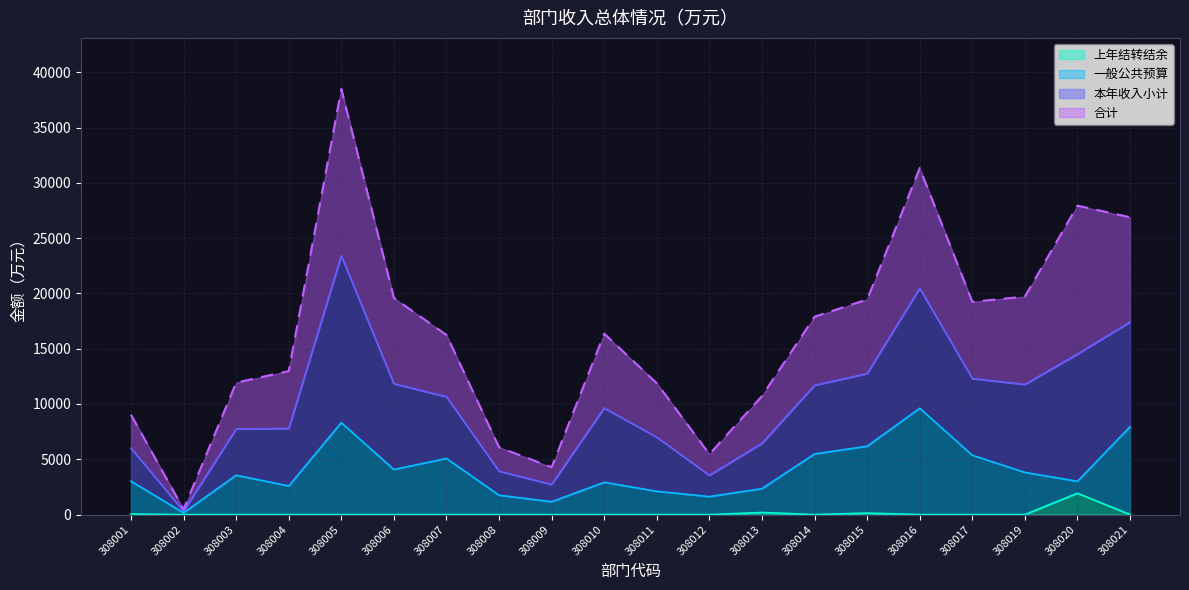

At which category is the sum across all series the highest?

308005